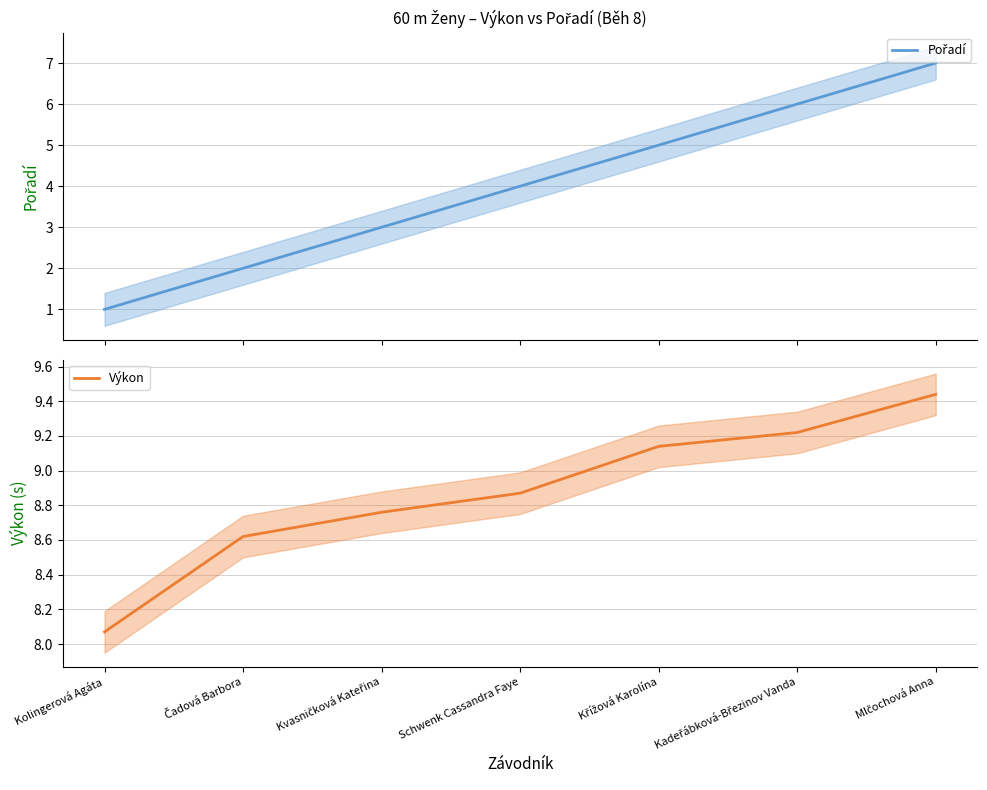

What is the total value across all series at Kolingerová Agáta?

9.1